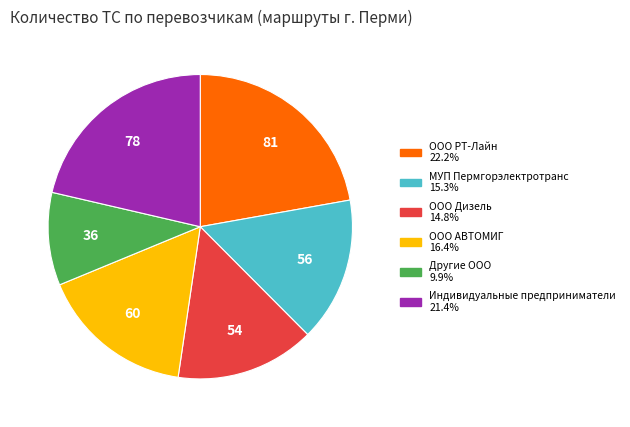

Does any single category account for the majority?

No